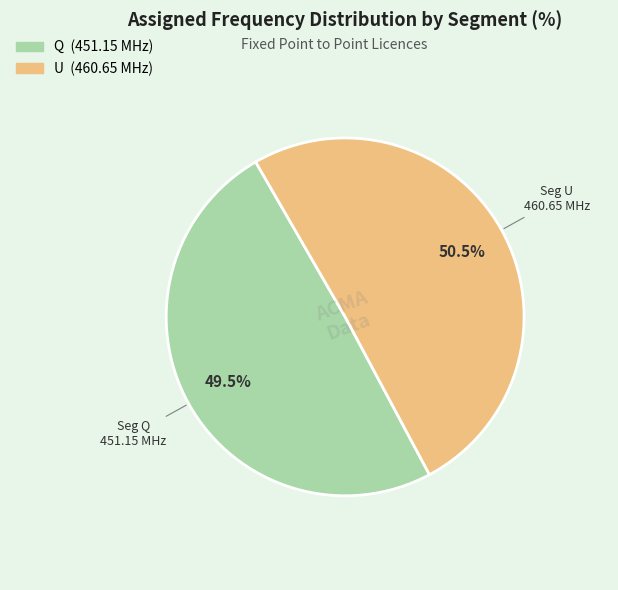

Is there any slice that represents more than half of the pie?

Yes